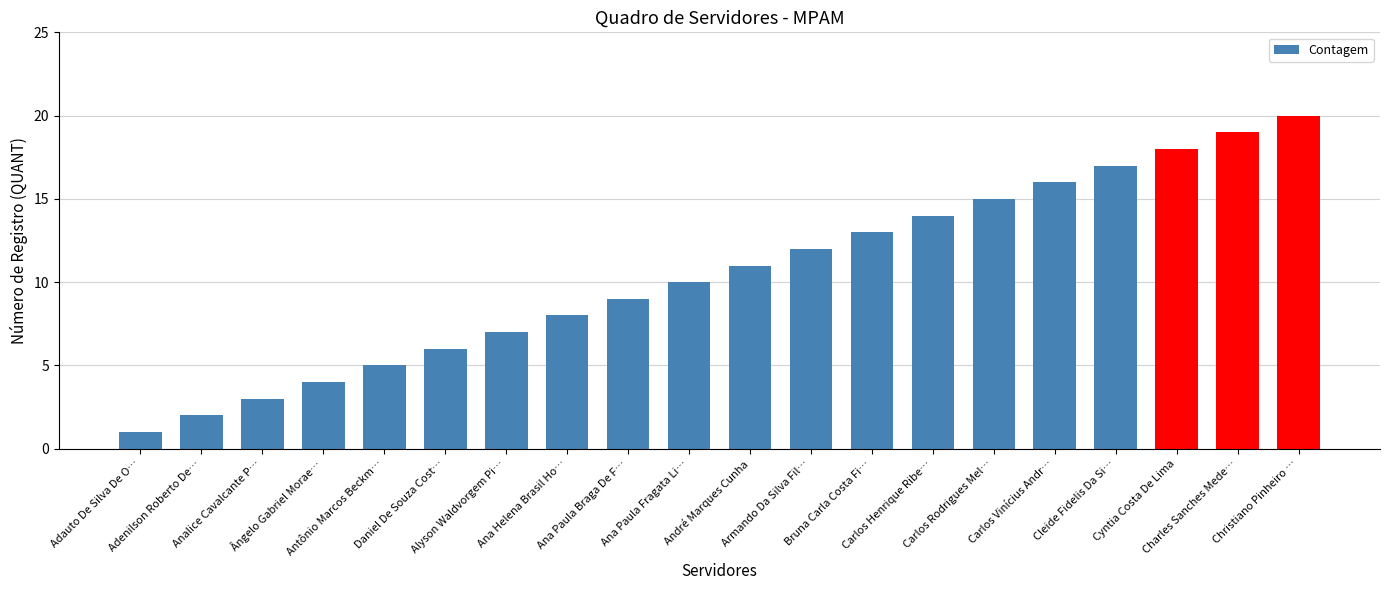

What is the difference between the maximum and minimum values?

19